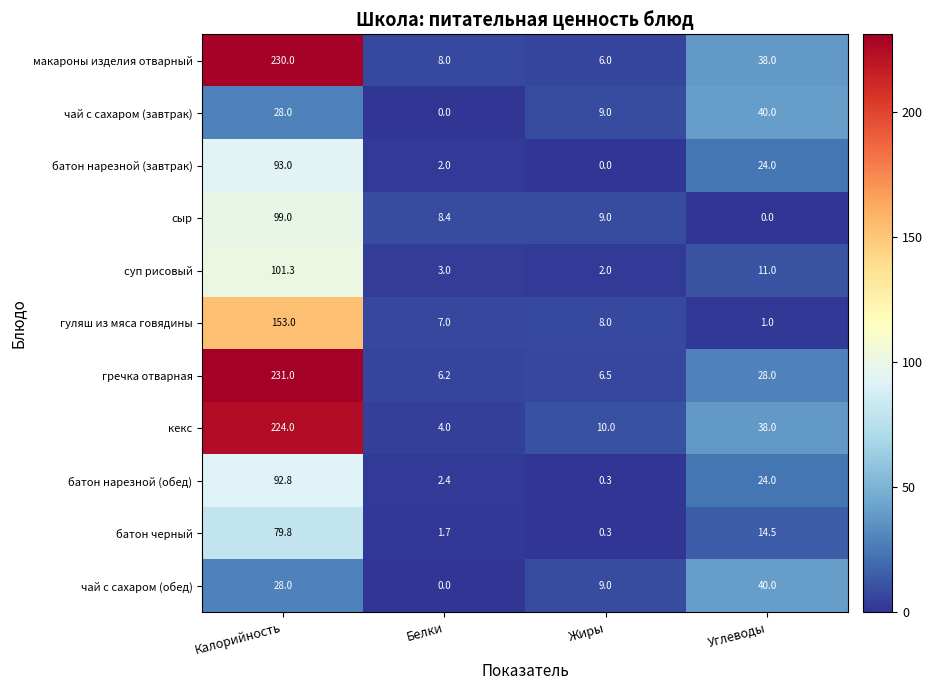

Read the чай с сахаром (обед) value at Углеводы.

40.0